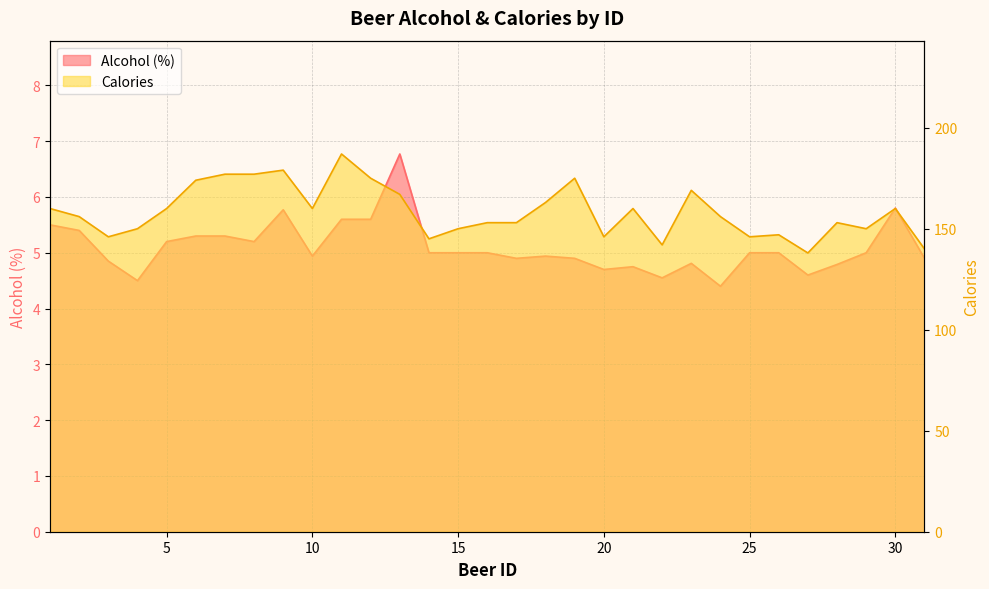

Reading left to right, what are all the values shown in this chart?

Alcohol: 5.5	5.4	4.8	4.5	5.2	5.3	5.3	5.2	5.8	4.9	5.6	5.6	6.8	5.0	5.0	5.0	4.9	4.9	4.9	4.7	4.8	4.5	4.8	4.4	5.0	5.0	4.6	4.8	5.0	5.8	4.9
Calories: 160.0	156.0	146.0	150.0	160.0	174.0	177.0	177.0	179.0	160.0	187.0	175.0	167.0	145.0	150.0	153.0	153.0	163.0	175.0	146.0	160.0	142.0	169.0	156.0	146.0	147.0	138.0	153.0	150.0	160.0	140.0